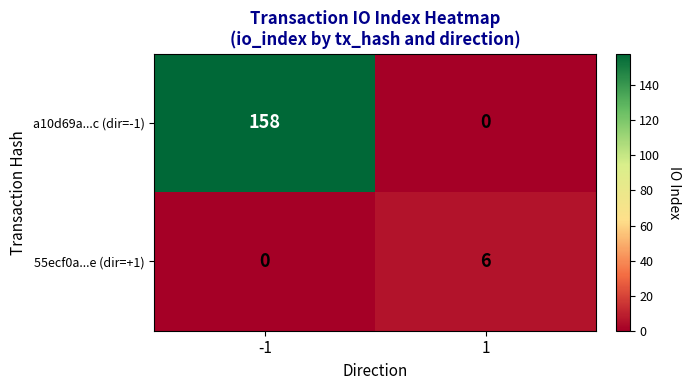

Reading right to left, extract all data points from this chart.

a10d69a...c (dir=-1): 0	158
55ecf0a...e (dir=+1): 6	0